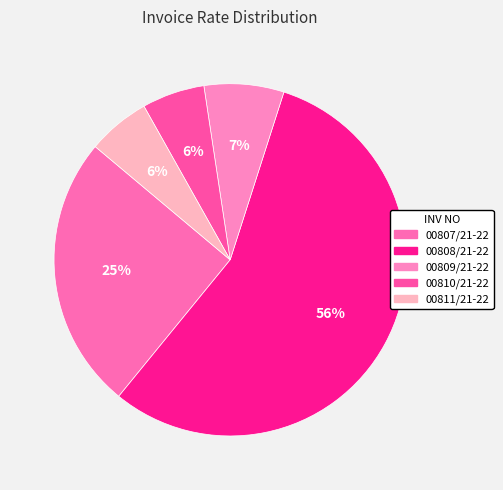

What is the total percentage of 00810/21-22 and 00811/21-22?

11.5%